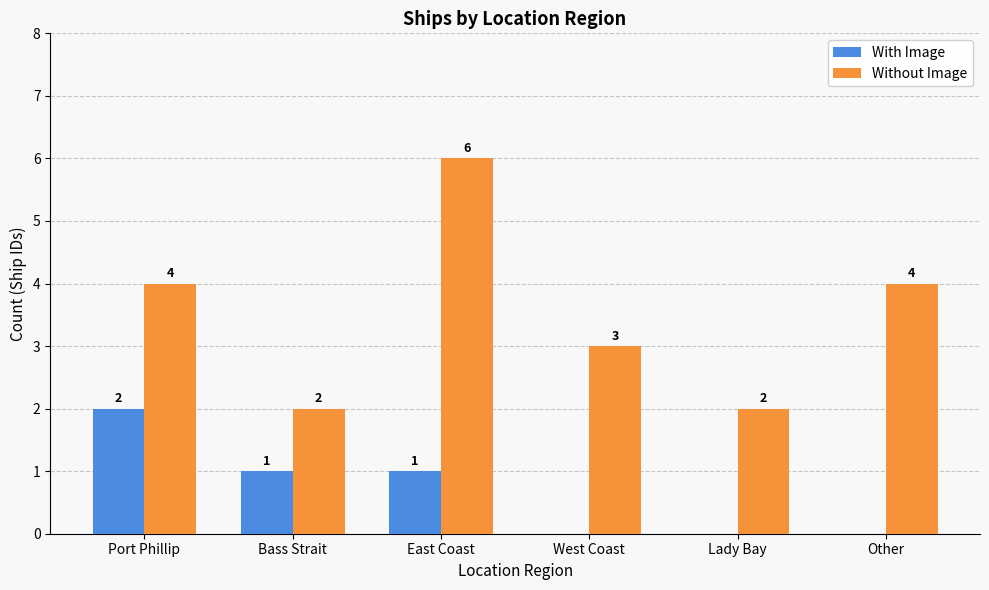

What is the sum of the With Image values at Bass Strait and East Coast?

2